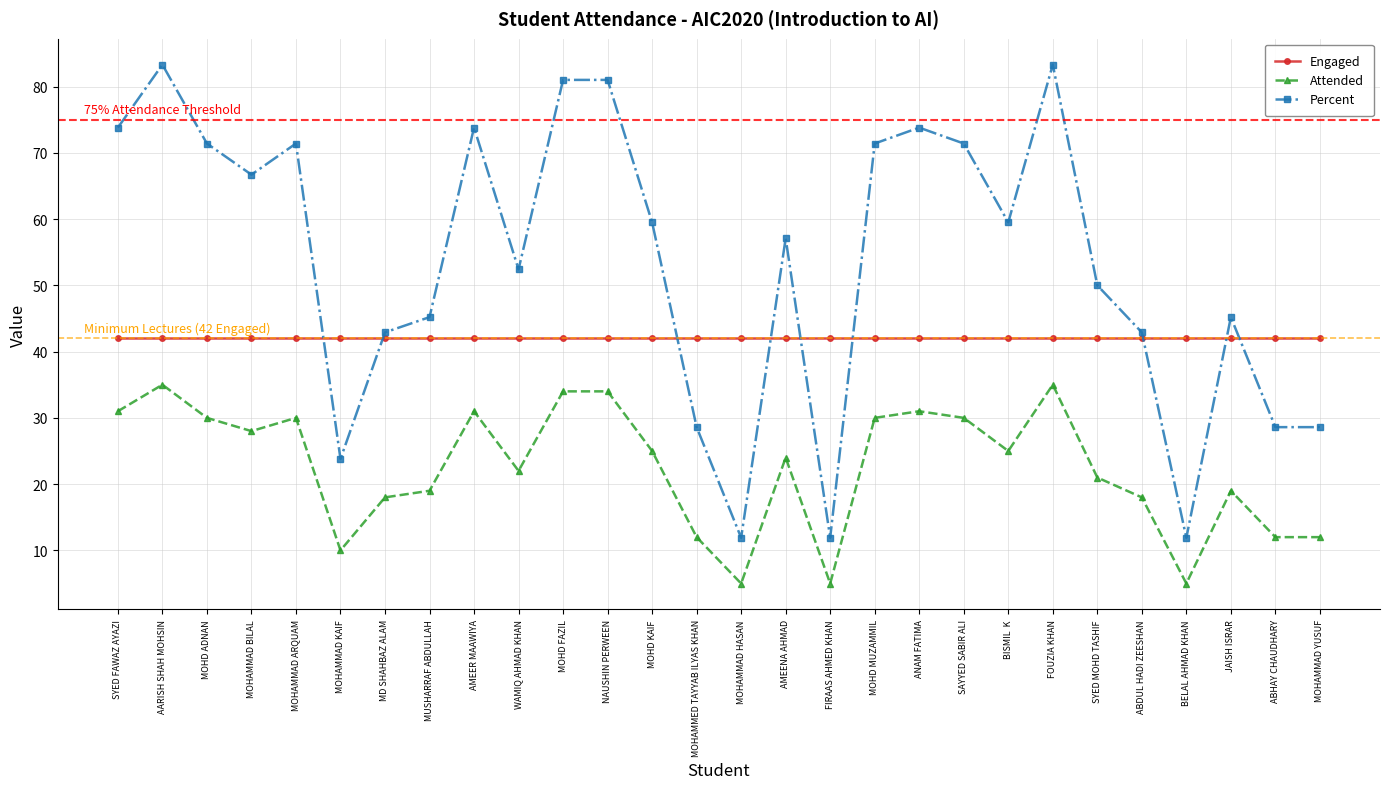

What is the difference between the Attended values at SYED MOHD TASHIF and MUSHARRAF ABDULLAH?

2.0